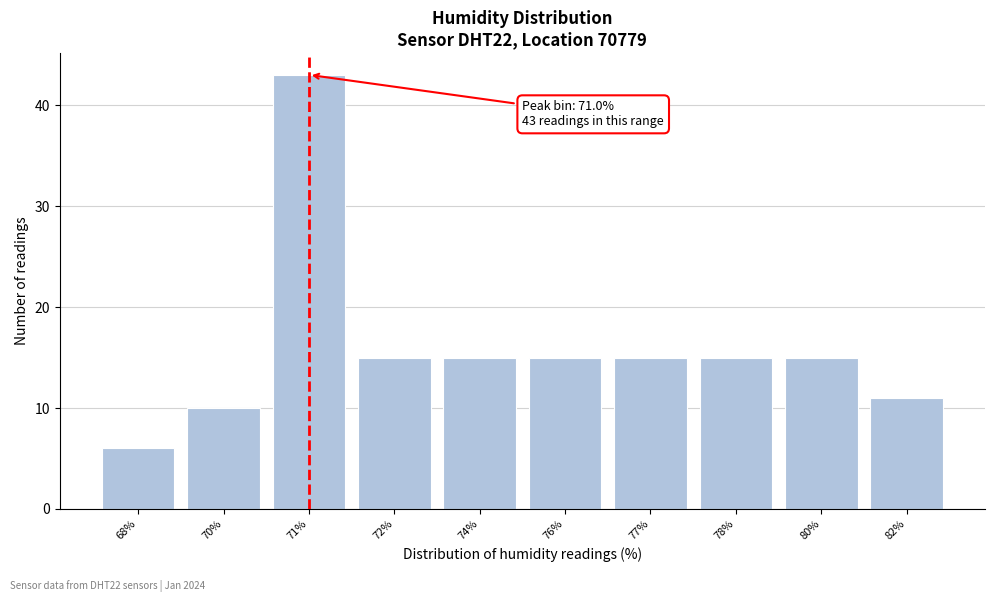

Reading left to right, extract all data points from this chart.

68%=6	70%=10	71%=43	72%=15	74%=15	76%=15	77%=15	78%=15	80%=15	82%=11